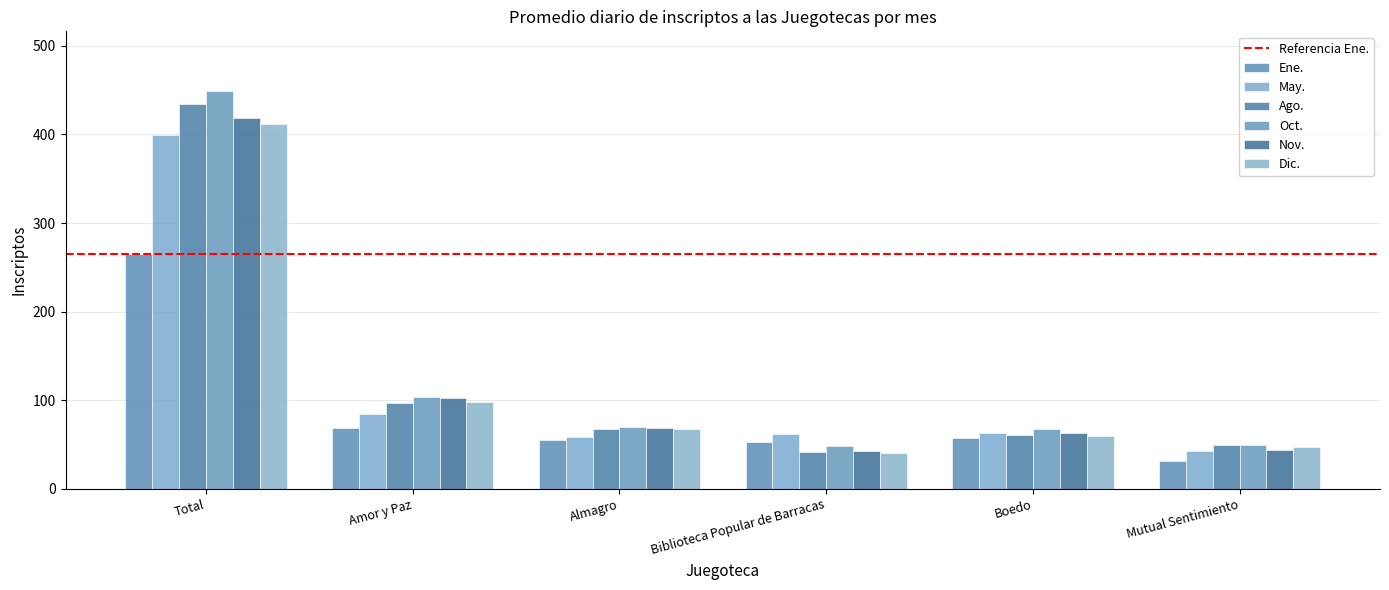

At which category does the chart reach its minimum across all series?

Mutual Sentimiento